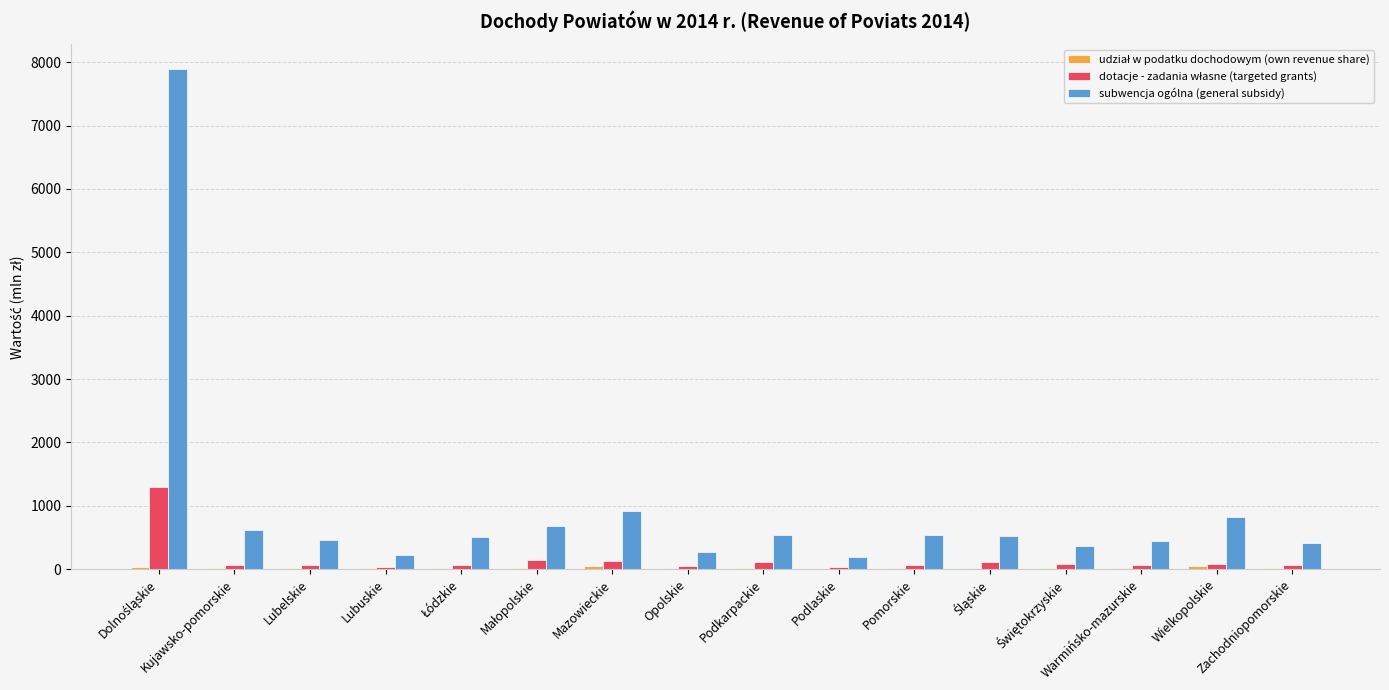

What is the maximum value shown in the chart?

7888.4